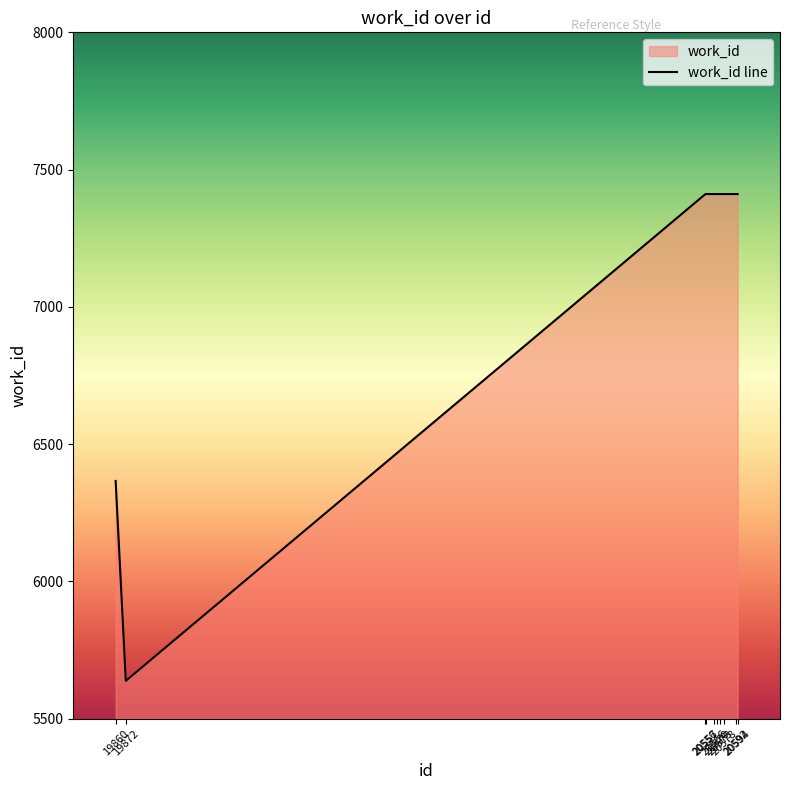

What is the sum of all values?

71292